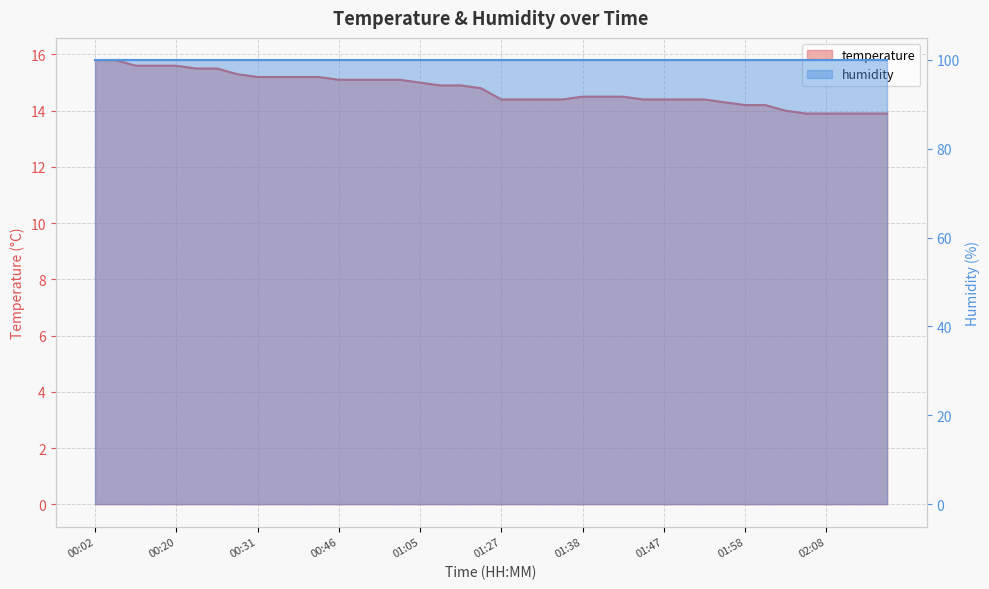

Which has a higher value, 01:38 or 01:14?

01:14